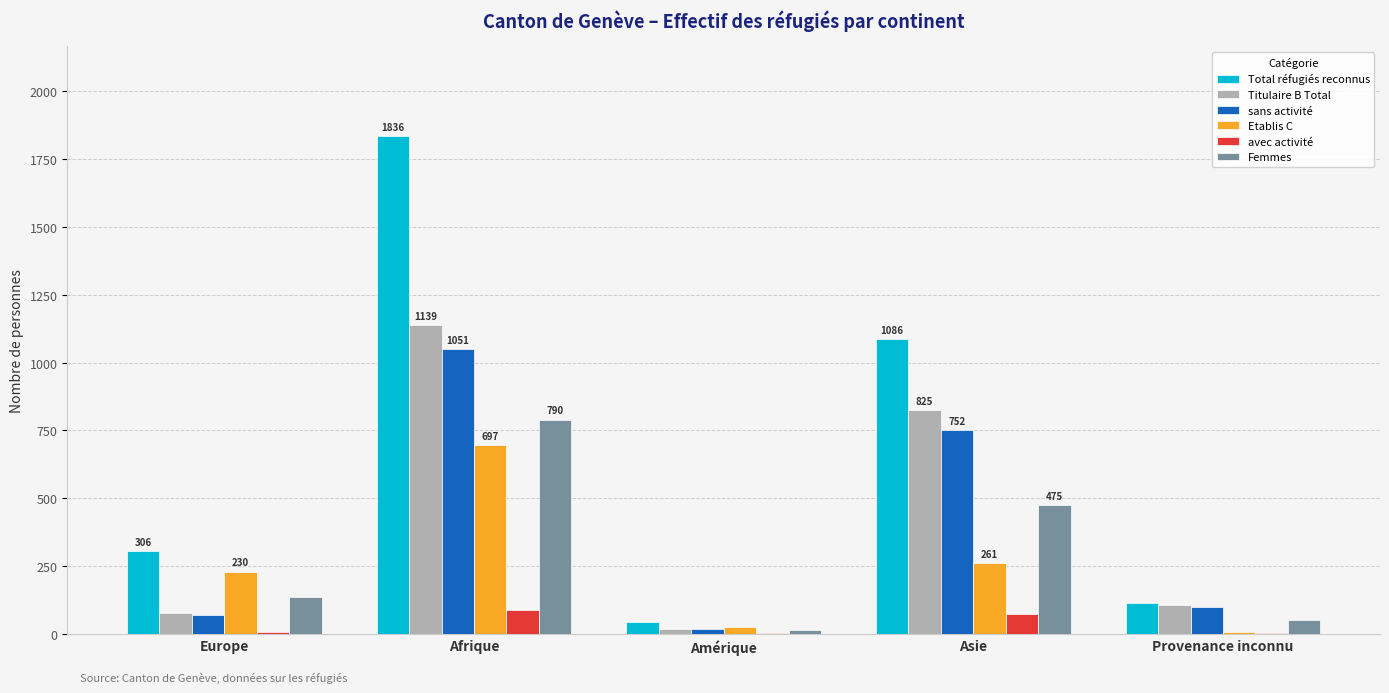

Is it true that Femmes equals 673 at Asie?

False